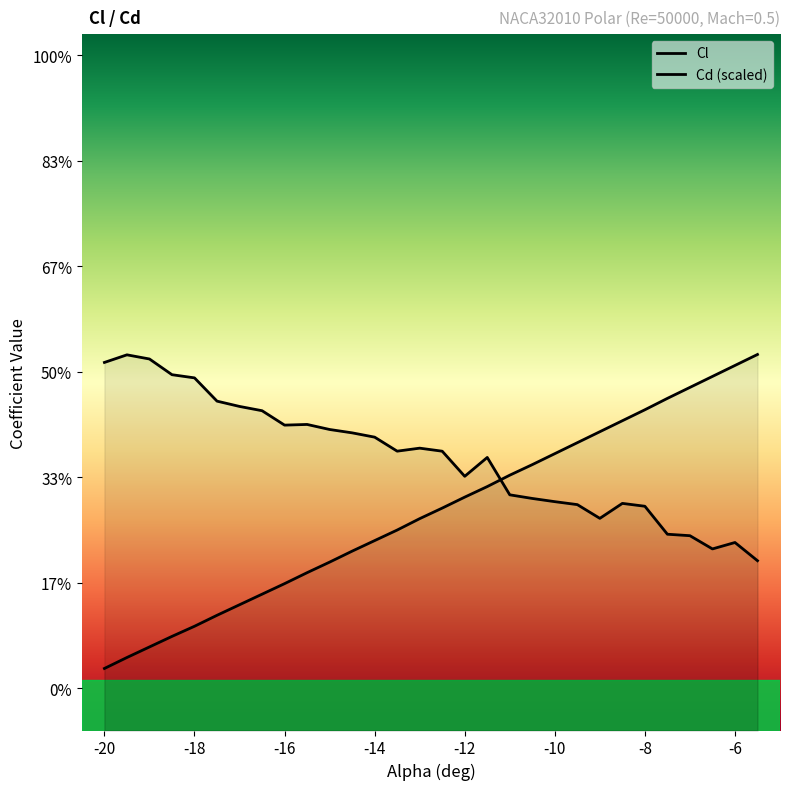

Which series ends up on top after the final intersection of Cd and Cl?

Cl